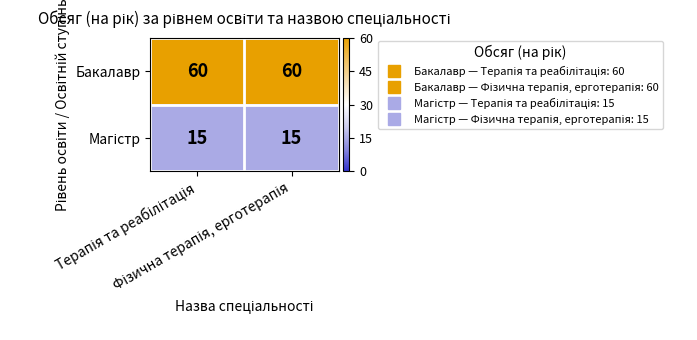

What is the lowest value of the Бакалавр series?

60